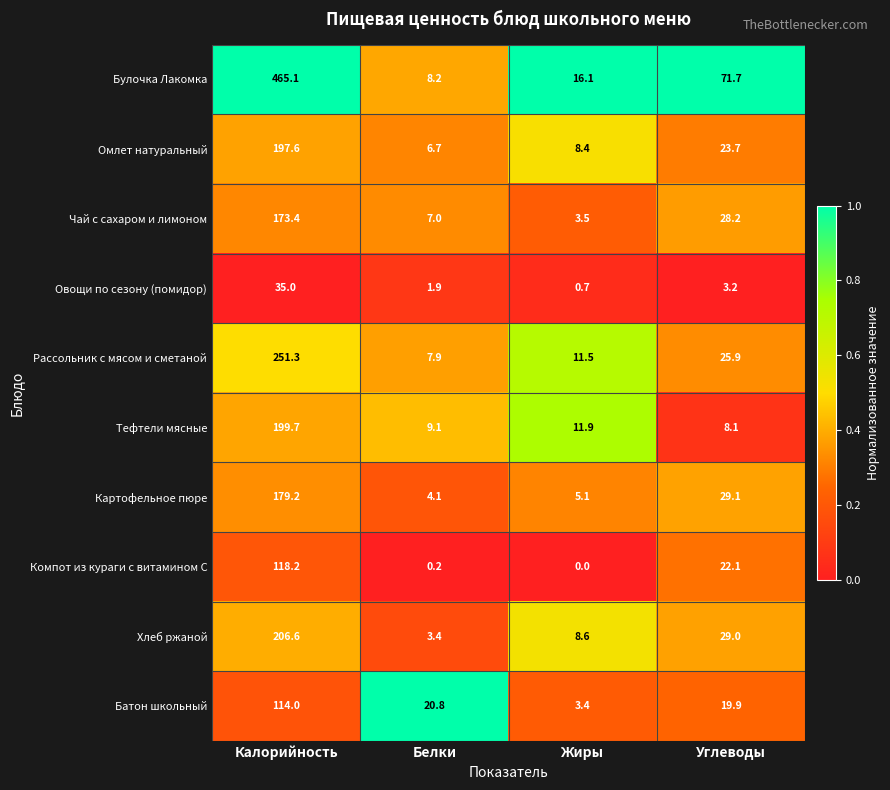

At which label does Батон школьный reach its peak?

Калорийность